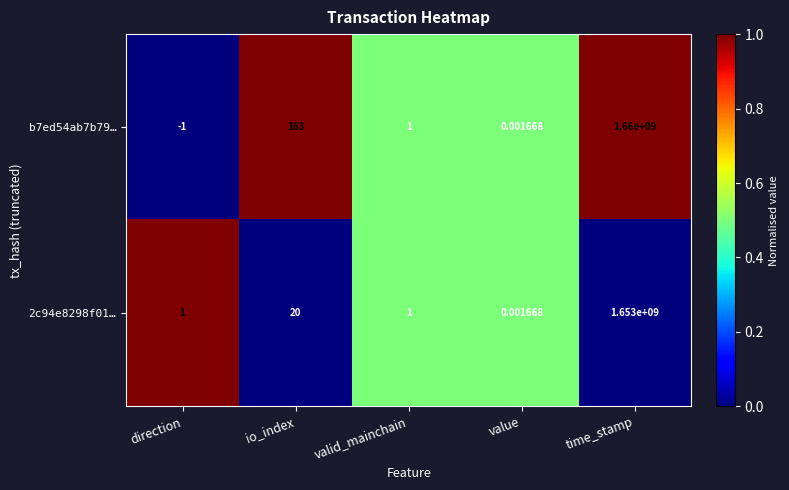

List the series in order of their peak value, lowest first.

2c94e8298f01…, b7ed54ab7b79…